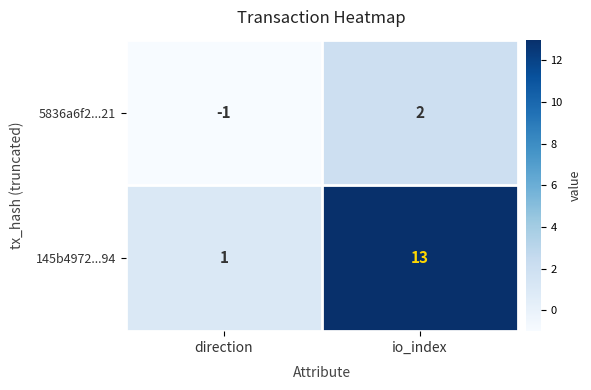

Rank the series by their average value, from lowest to highest.

5836a6f2...21, 145b4972...94